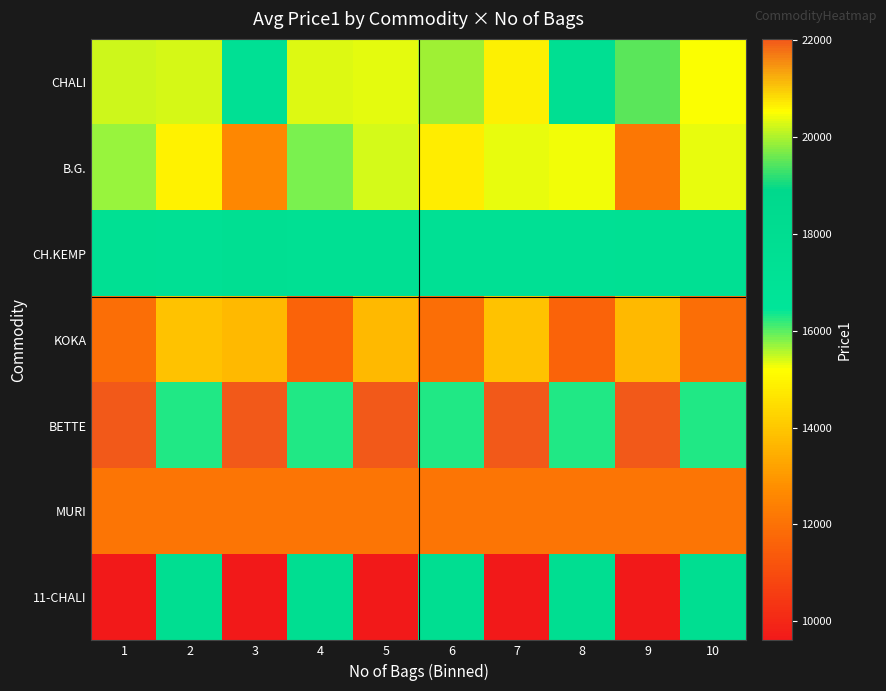

At which category is the sum across all series the highest?

2